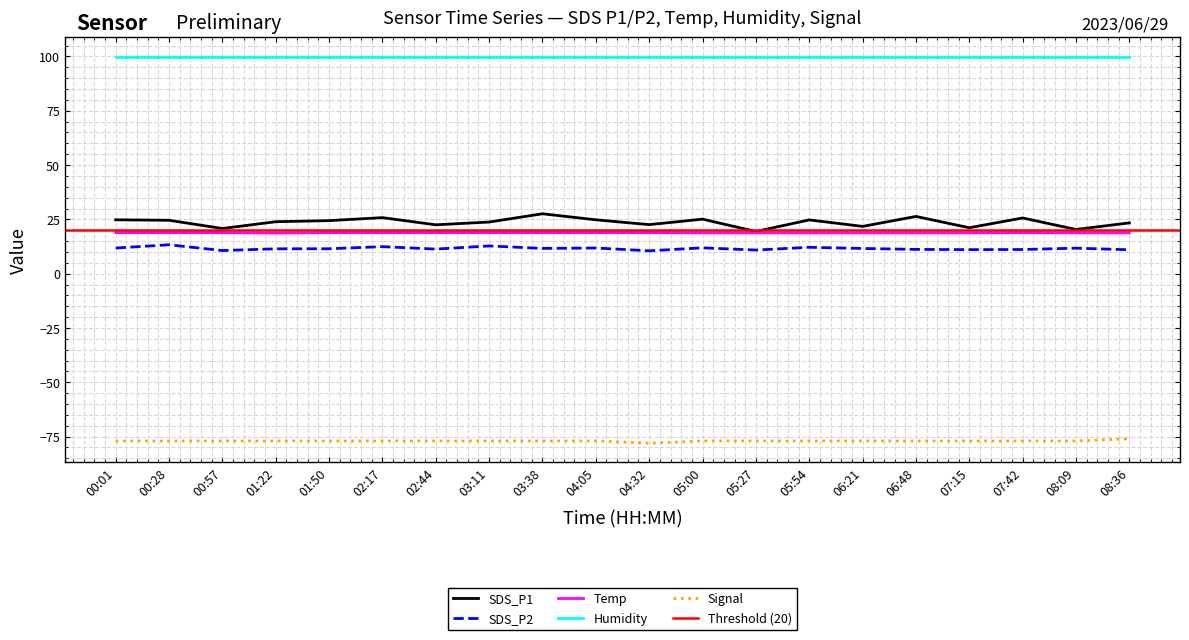

True or false: Signal and Temp cross at least once.

False